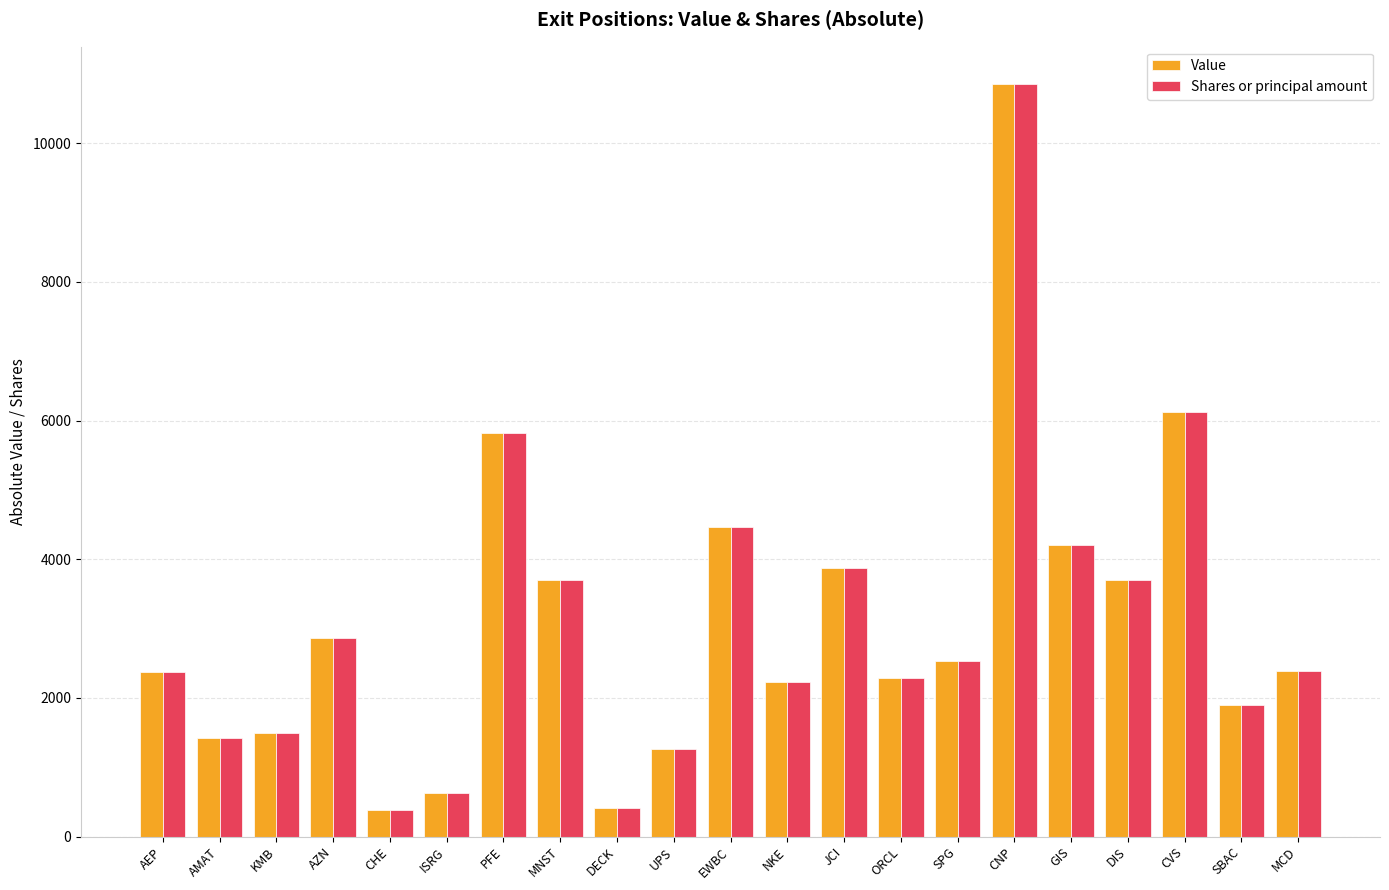

The Value series shows 1428 at AMAT. True or false?

True